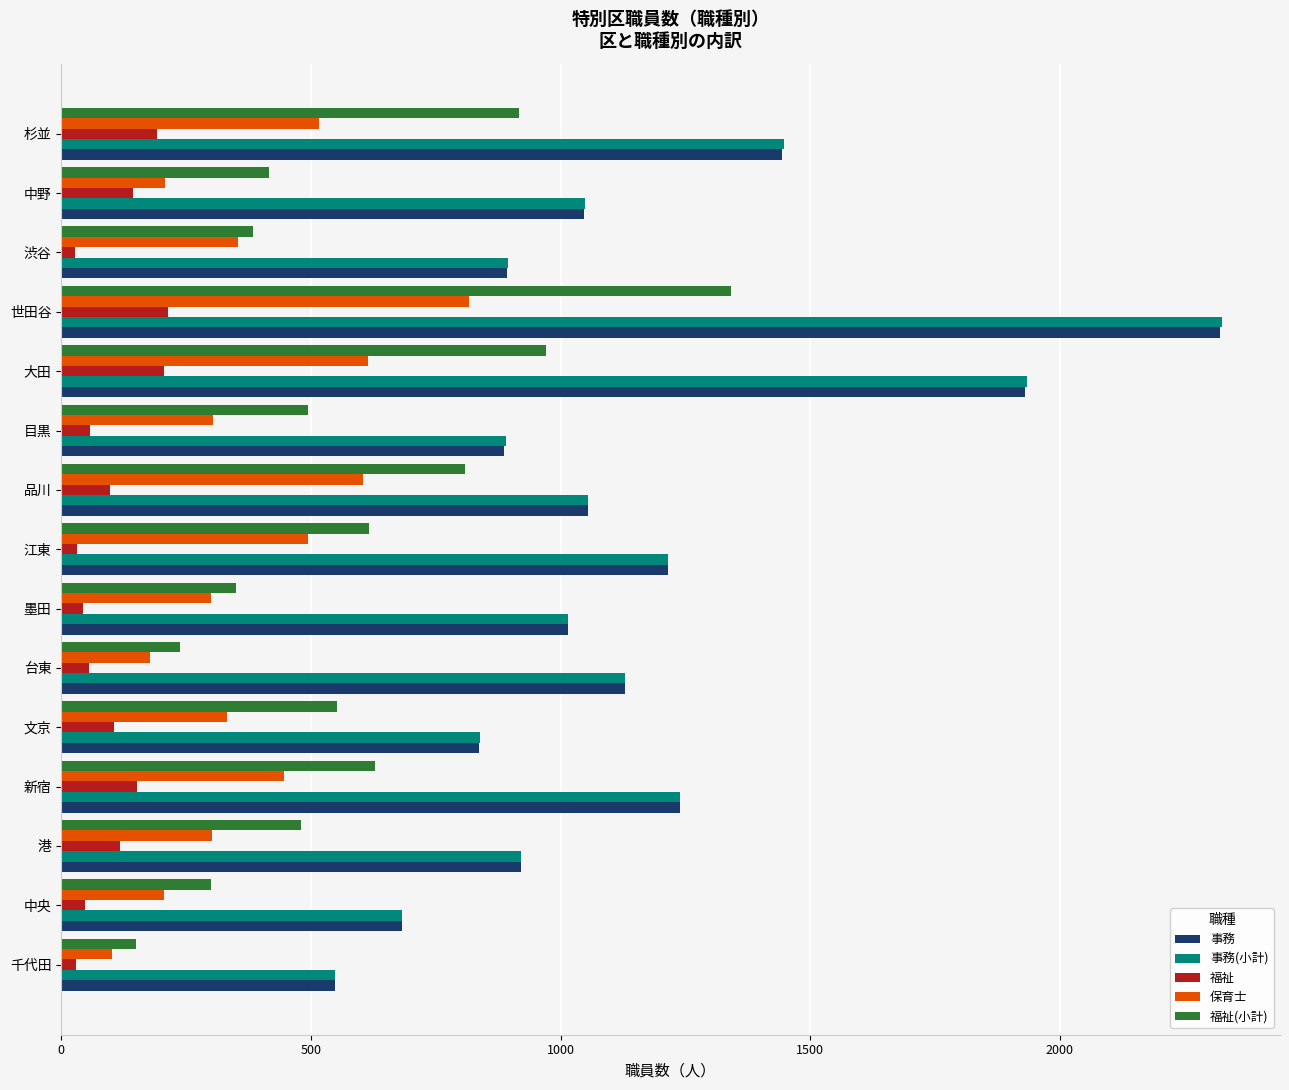

What is the difference between the maximum and second lowest values in the 保育士 series?

640